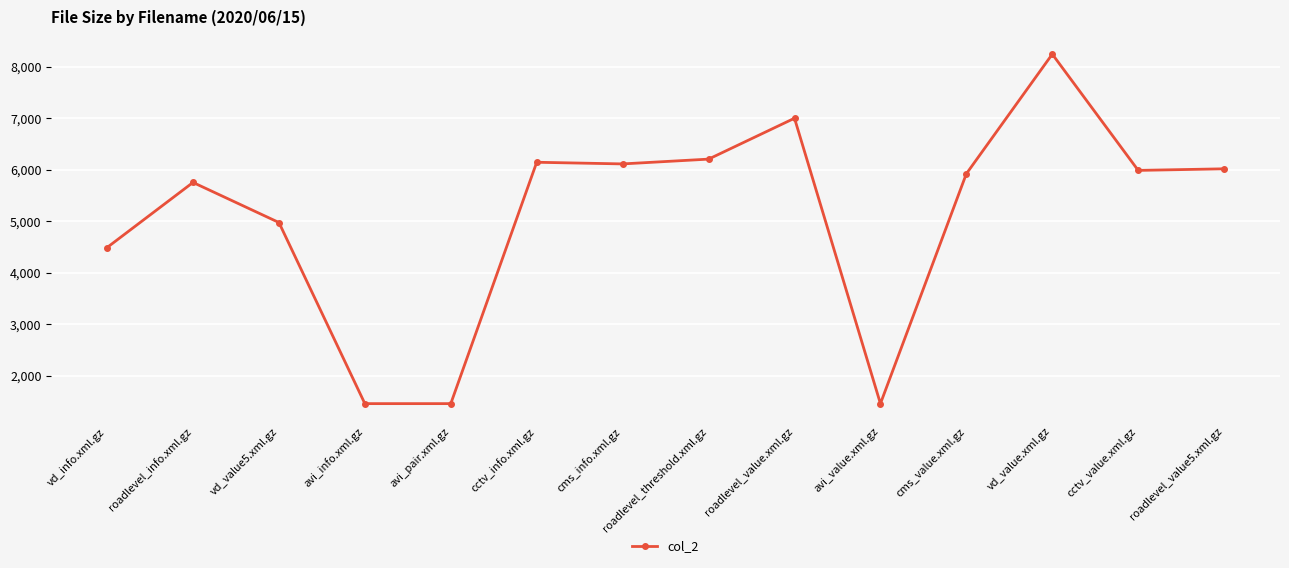

True or false: the data has more than 1 interior local peaks.

True